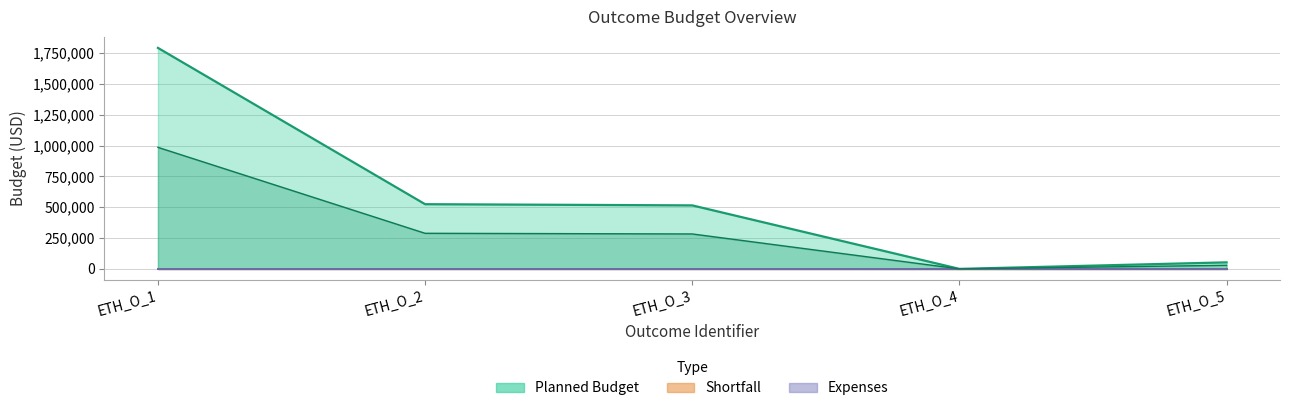

Reading right to left, what are all the values shown in this chart?

Planned Budget: 53003	2	514980	524603	1792059
Shortfall: 0	0	0	0	0
Expenses: 0	0	0	0	0